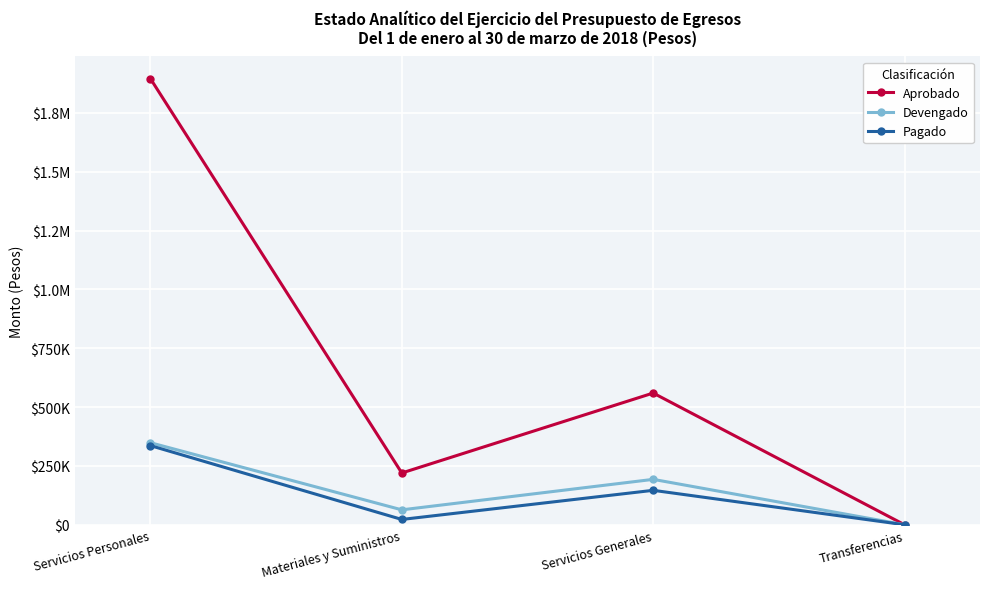

True or false: Devengado and Pagado intersect in this chart.

False